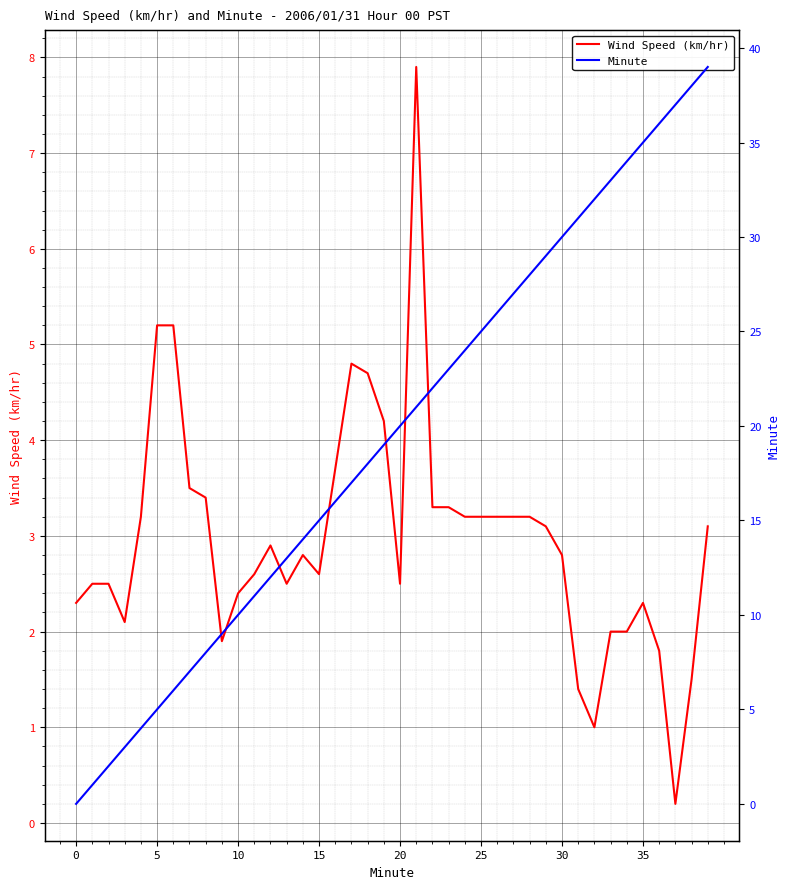

List the series in order of their overall mean, lowest first.

Wind Speed (km/hr), Minute